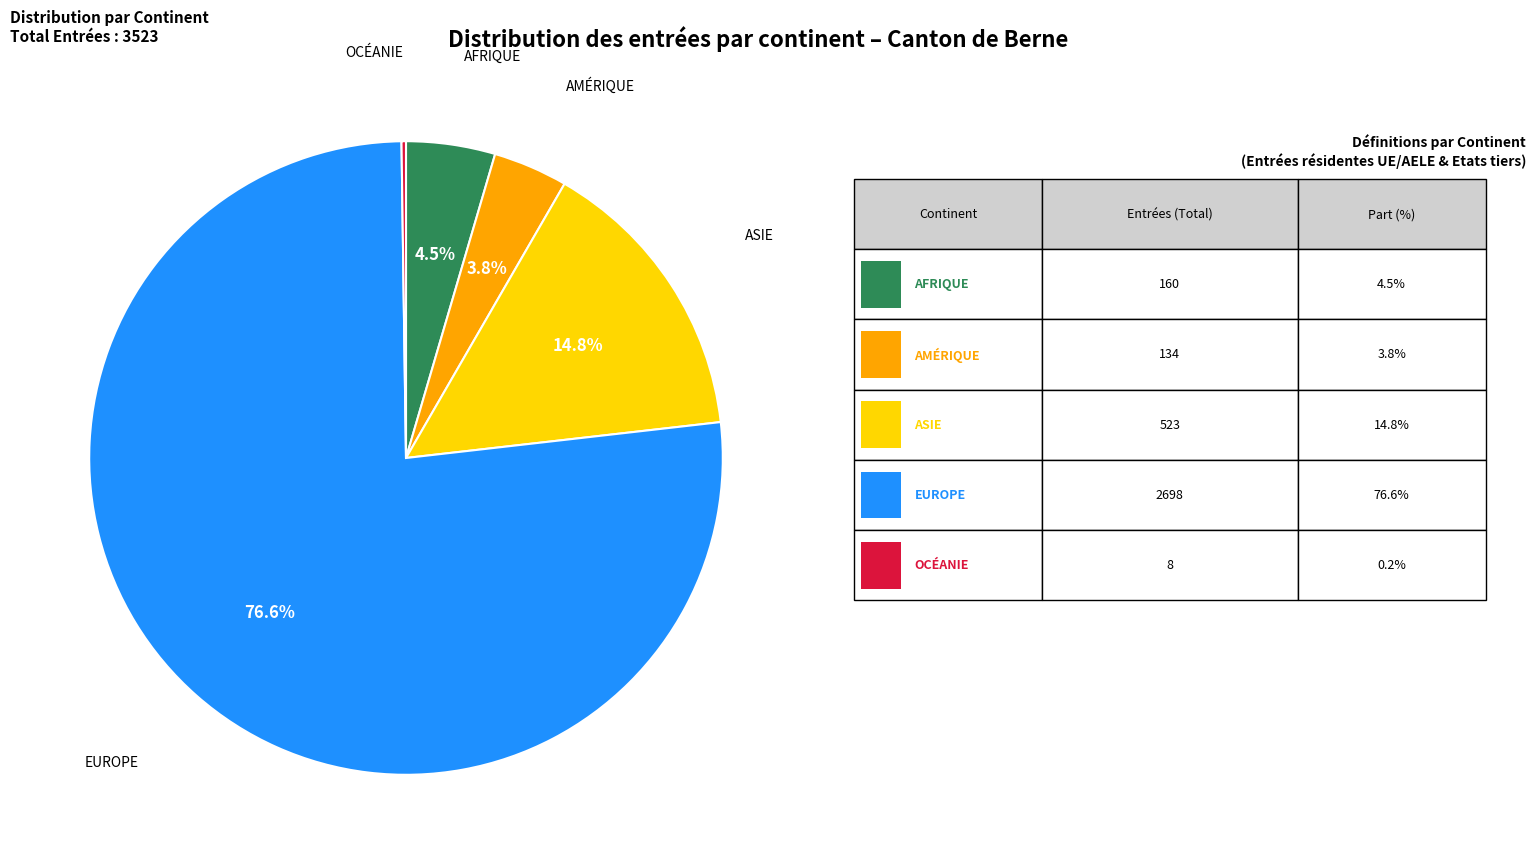

Does any single category account for the majority?

Yes